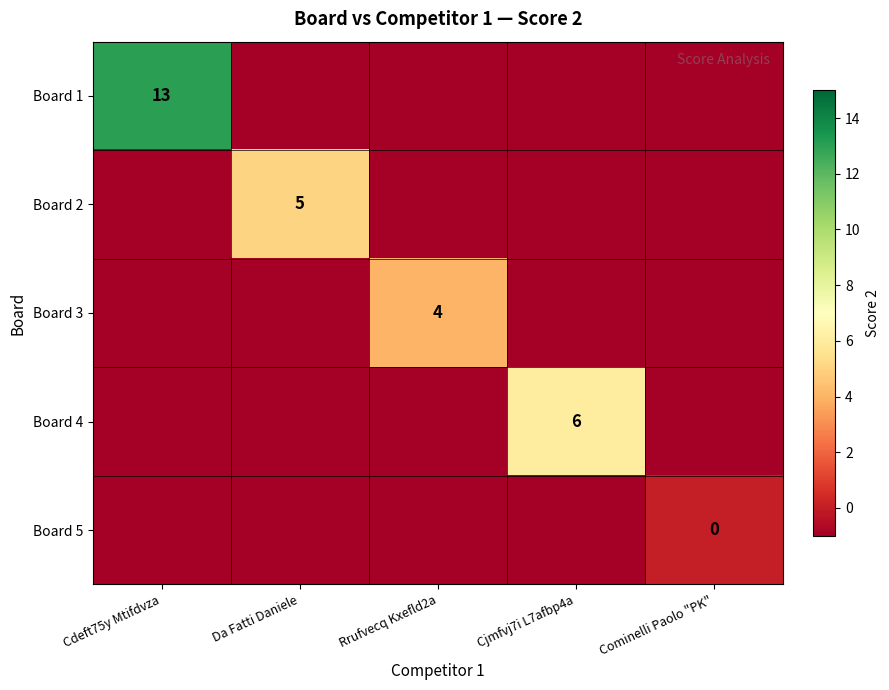

What is the total value across all series at Da Fatti Daniele?

1